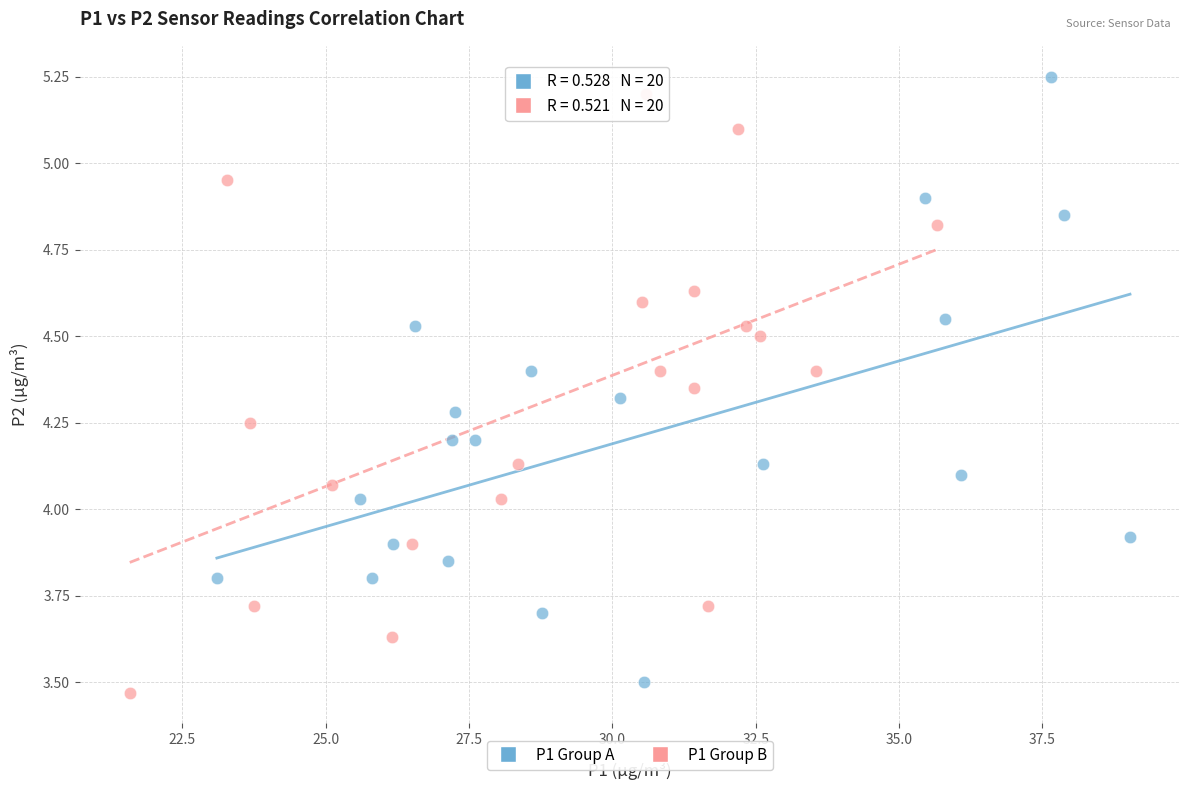

What are all the series names shown in the legend?

P1 Group A, P1 Group B